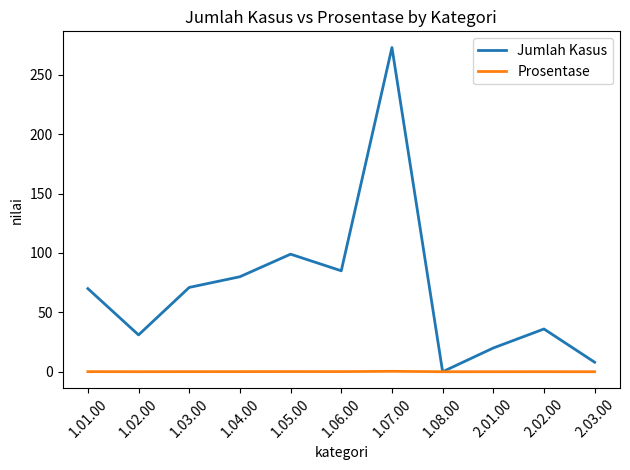

At which category is the sum across all series the highest?

1.07.00